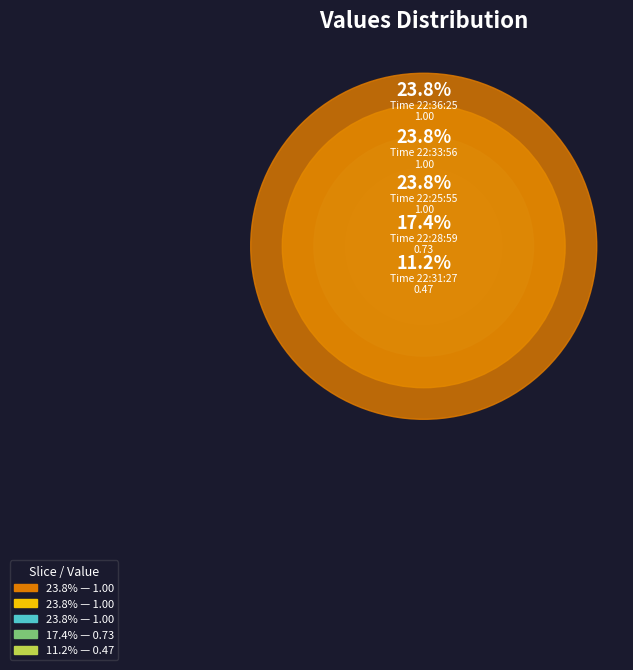

What is the change in value from 2018-07-02T22:31:27.921Z to 2018-07-02T22:36:25.779Z?

+0.5